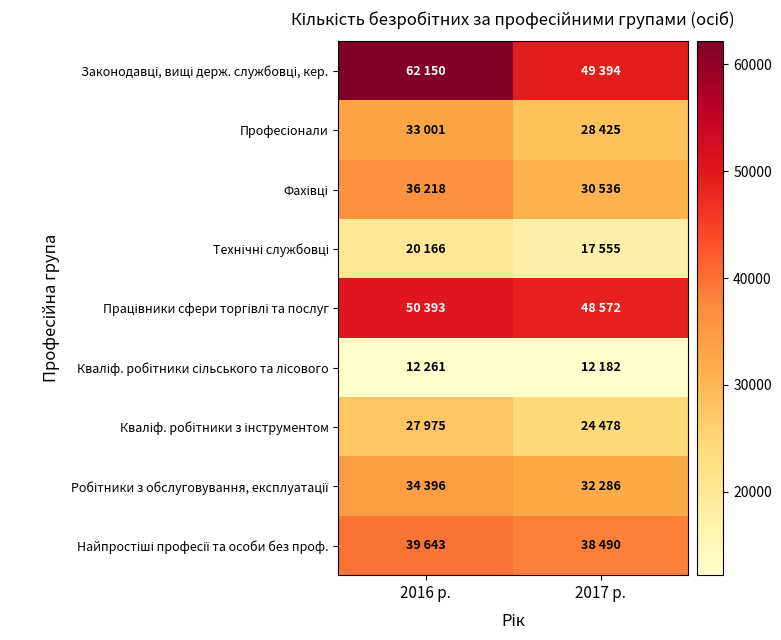

Which has a higher value, 2017 р. or 2016 р.?

2016 р.